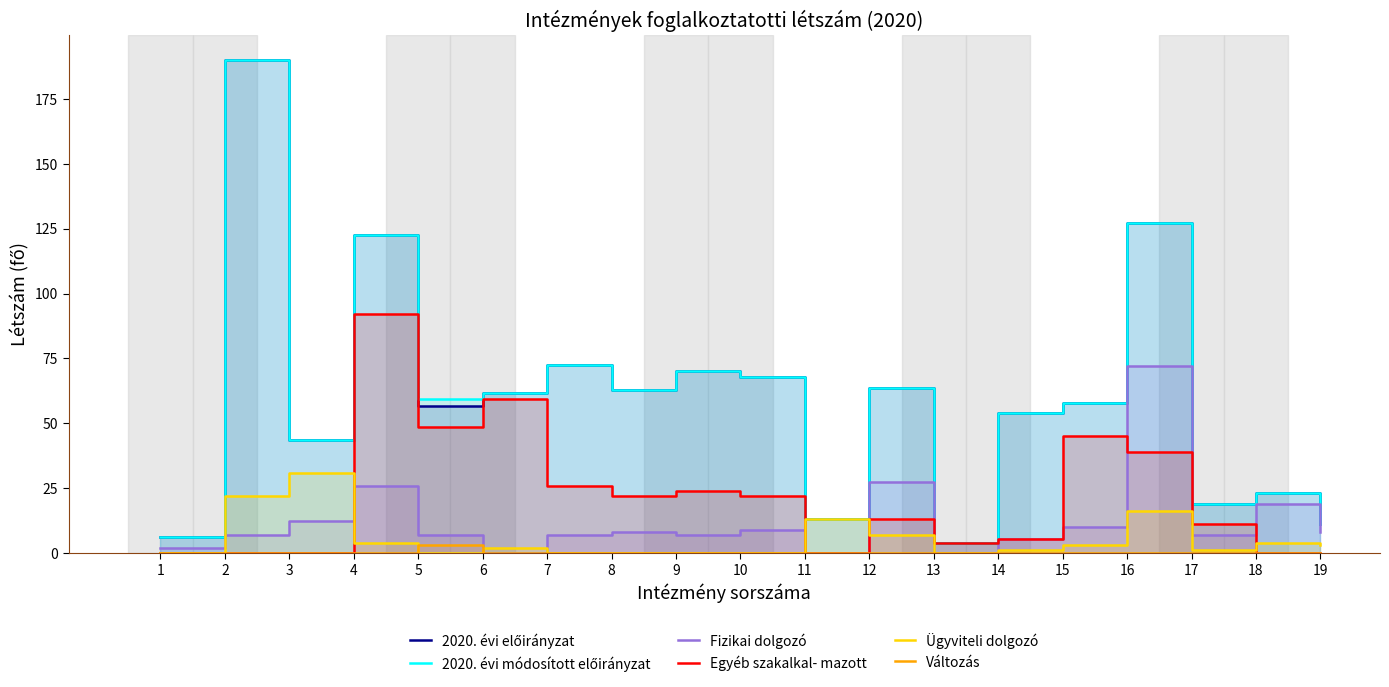

Reading left to right, list all the values displayed in this chart.

2020. évi előirányzat: 6.0	190.0	43.5	122.5	56.5	61.5	72.5	63.0	70.0	68.0	13.0	63.5	4.0	54.0	58.0	127.0	19.0	23.0	11.0
2020. évi módosított előirányzat: 6.0	190.0	43.5	122.5	59.5	61.5	72.5	63.0	70.0	68.0	13.0	63.5	4.0	54.0	58.0	127.0	19.0	23.0	11.0
Fizikai dolgozó: 2.0	7.0	12.5	26.0	7.0	0.0	7.0	8.0	7.0	9.0	0.0	27.5	0.0	5.5	10.0	72.0	7.0	19.0	8.0
Egyéb szakalkal- mazott: 0.0	0.0	0.0	92.0	48.5	59.5	26.0	22.0	24.0	22.0	0.0	13.0	4.0	5.5	45.0	39.0	11.0	0.0	0.0
Ügyviteli dolgozó: 0.0	22.0	31.0	4.0	0.0	2.0	0.0	0.0	0.0	0.0	13.0	7.0	0.0	1.0	3.0	16.0	1.0	4.0	3.0
Változás: 0.0	0.0	0.0	0.0	3.0	0.0	0.0	0.0	0.0	0.0	0.0	0.0	0.0	0.0	0.0	0.0	0.0	0.0	0.0